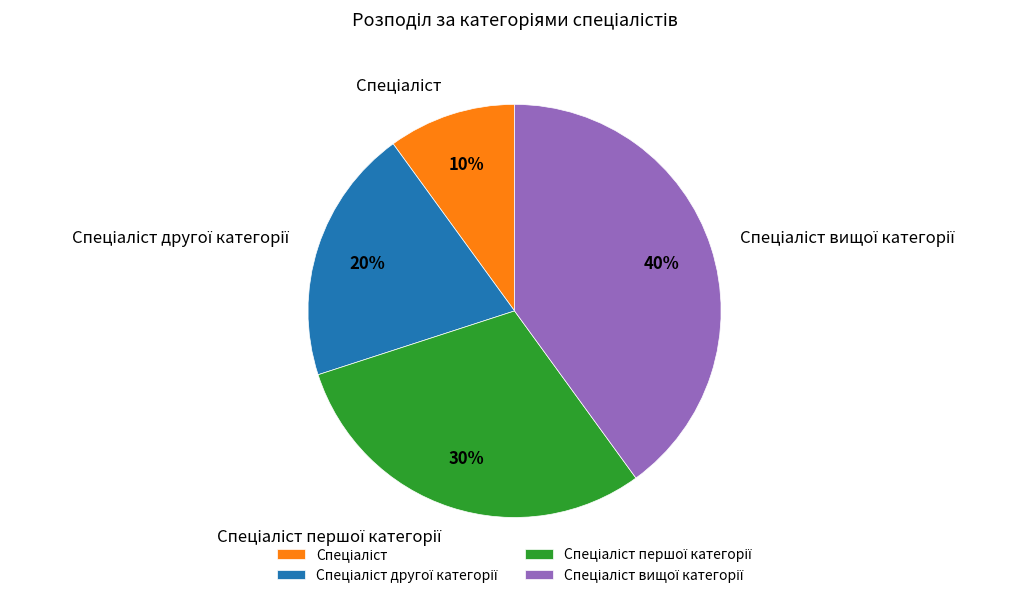

Is there any slice that represents more than half of the pie?

No